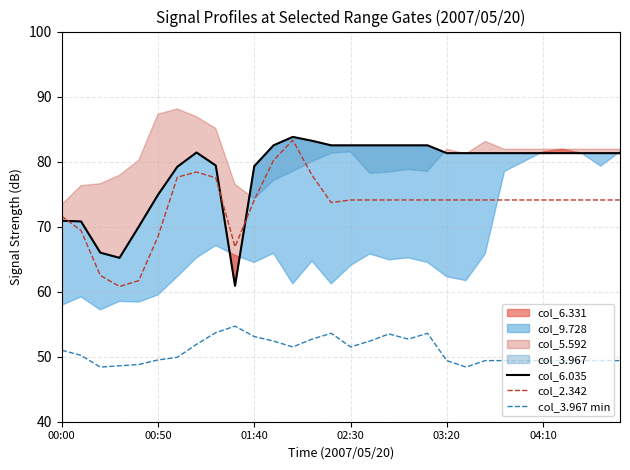

What is the highest value of the col_6.035 series?

83.8